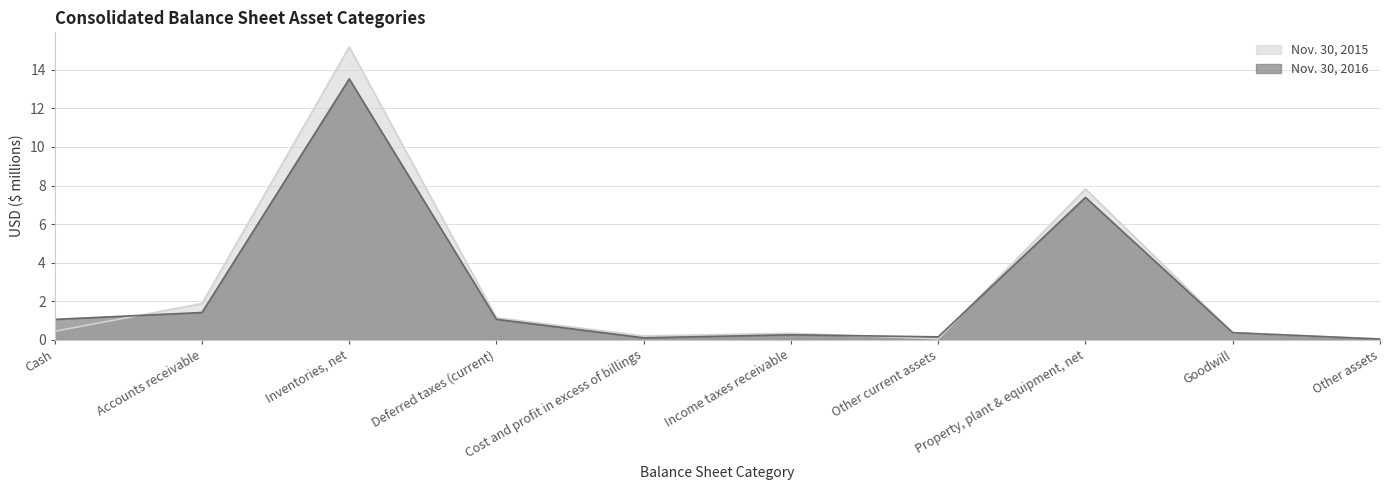

Count the number of data series in this chart.

2